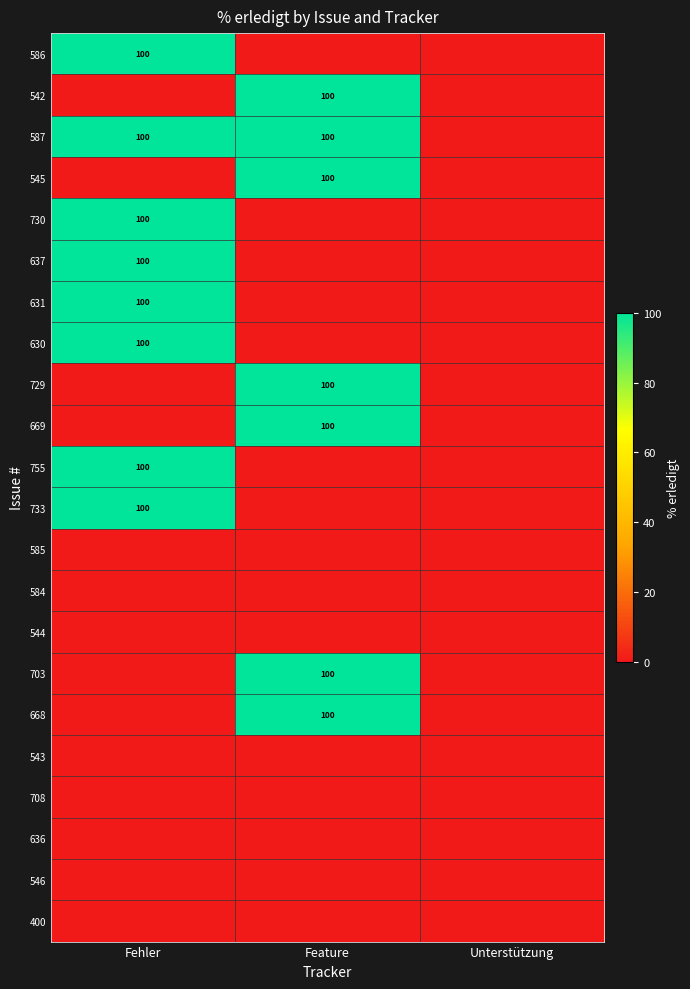

What is the total value across all series at Feature?

700